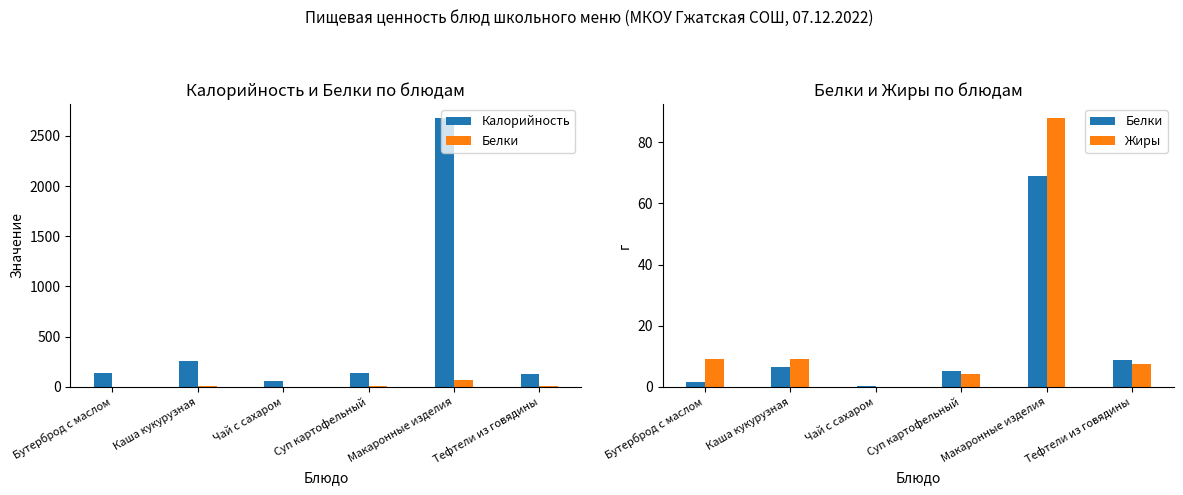

How many data points does each series have?

6